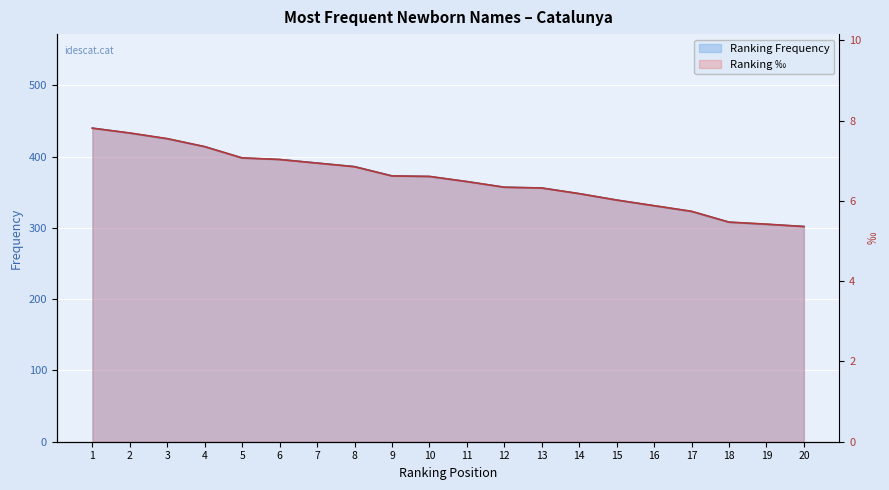

Is the value of Ranking Frequency at 4 greater than the value of Ranking ‰ at 3?

Yes